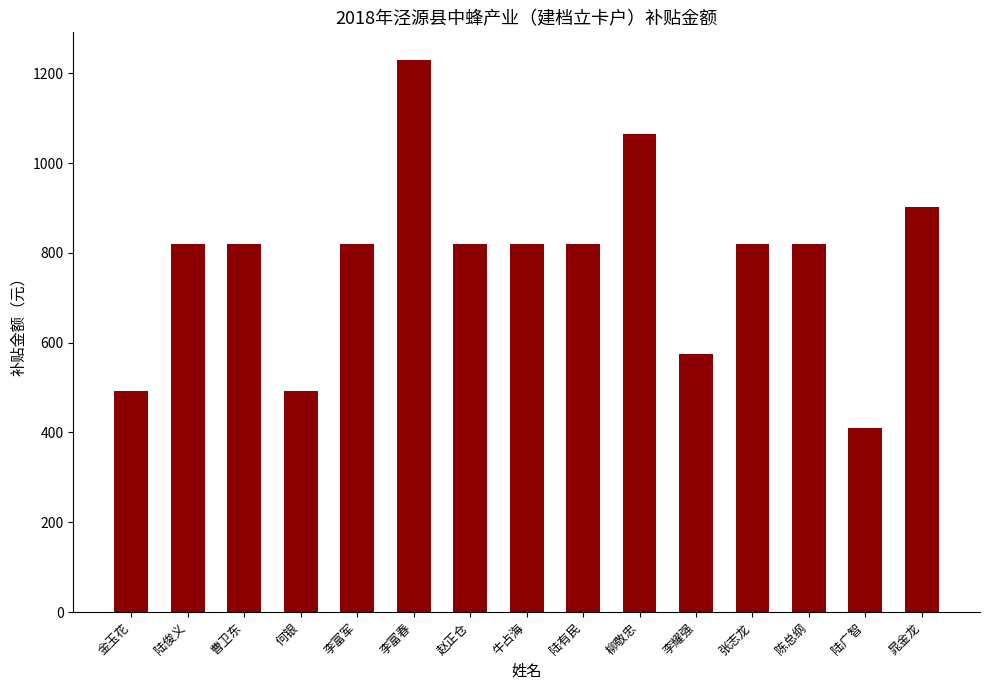

What is the maximum value shown in the chart?

1230